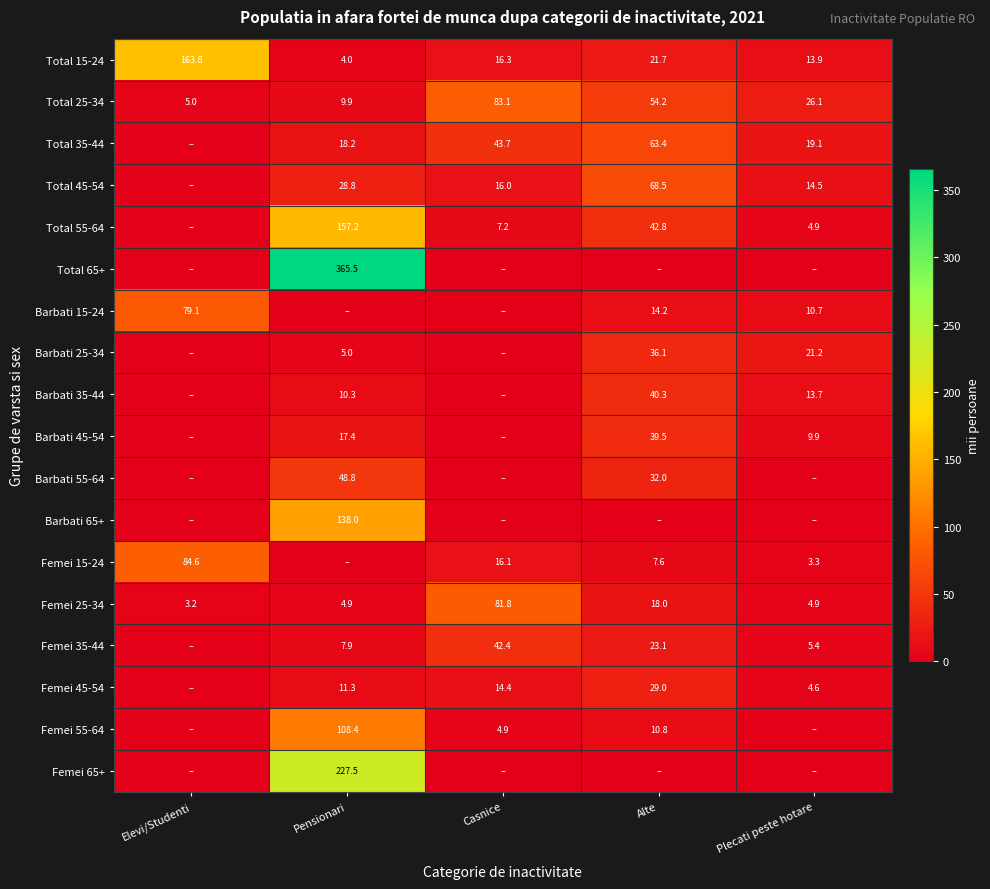

True or false: Total 45-54 has a value of 46.6 at Pensionari.

False